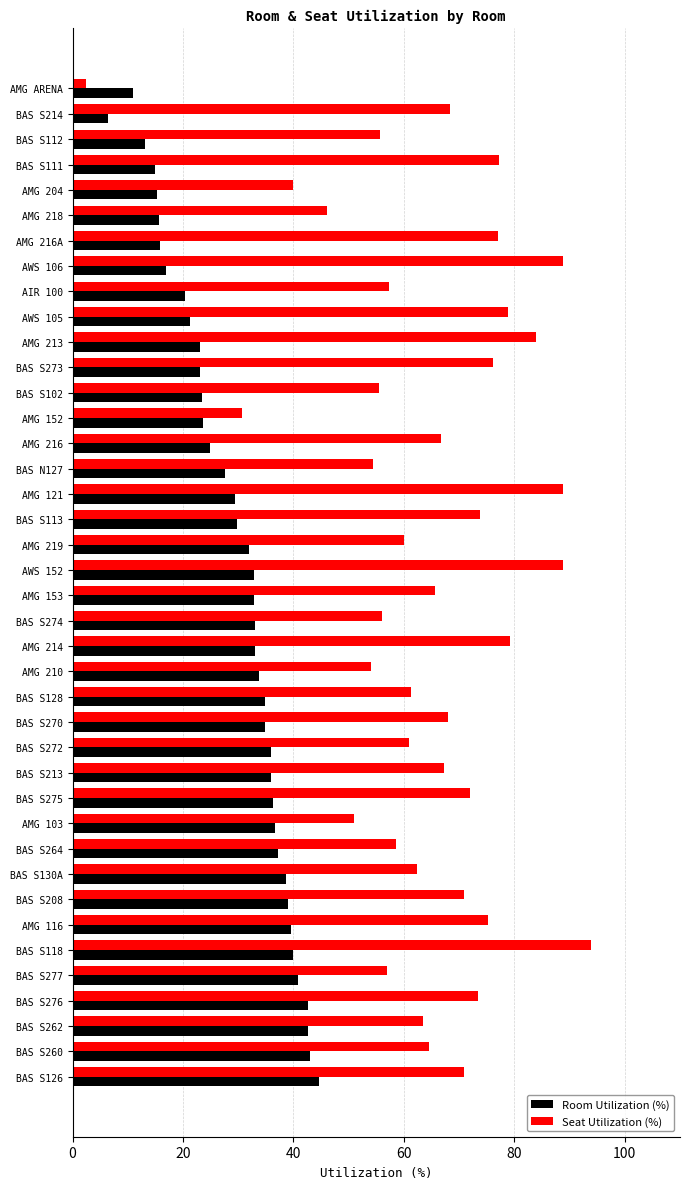

What value does the Room Utilization (%) series have at AMG 216?

24.8